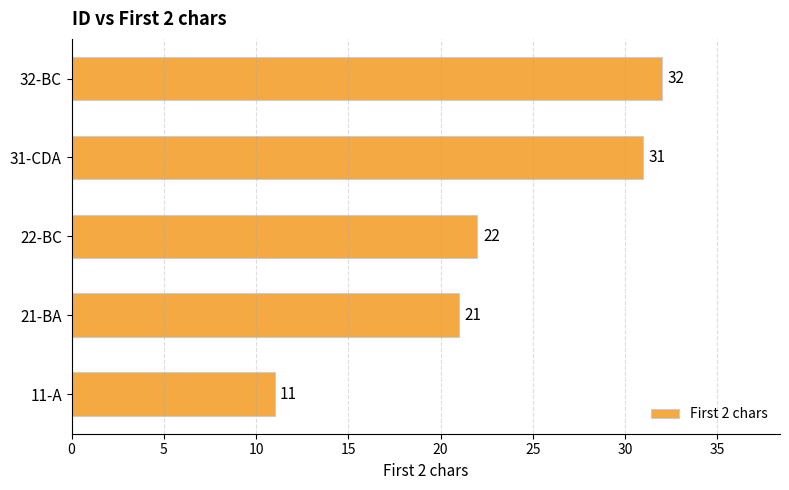

Reading bottom to top, list all the values displayed in this chart.

11-A=11	21-BA=21	22-BC=22	31-CDA=31	32-BC=32